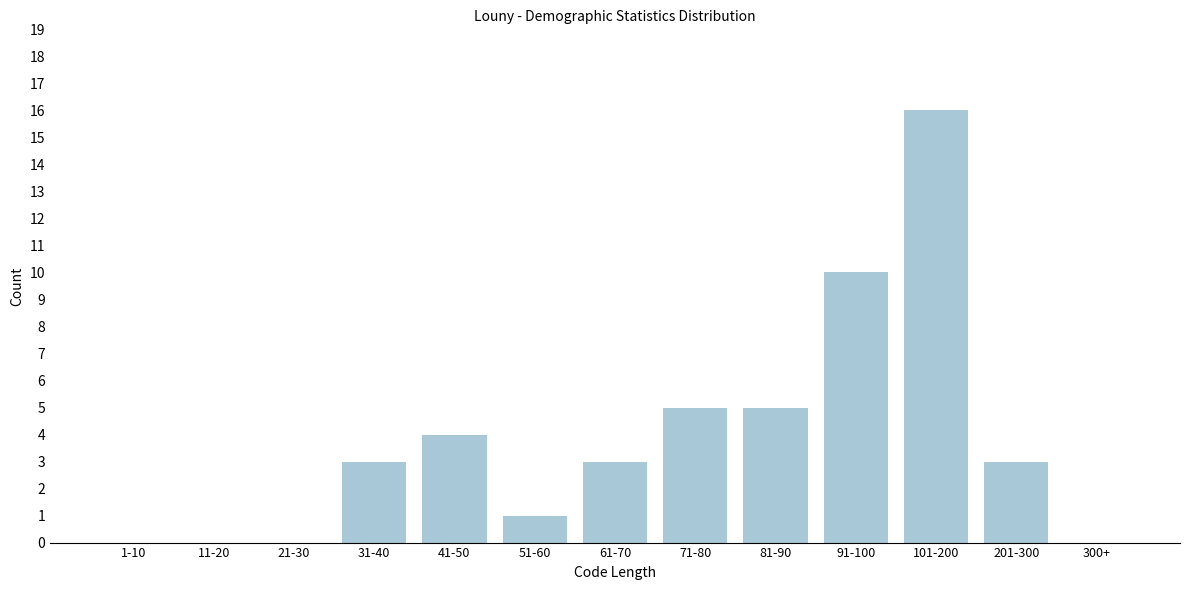

Reading right to left, transcribe all the data shown in this chart.

300+=0	201-300=3	101-200=16	91-100=10	81-90=5	71-80=5	61-70=3	51-60=1	41-50=4	31-40=3	21-30=0	11-20=0	1-10=0